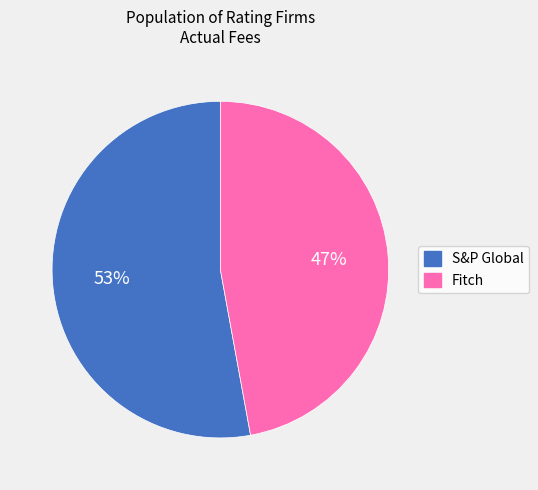

What is the smallest slice in the pie chart?

Fitch